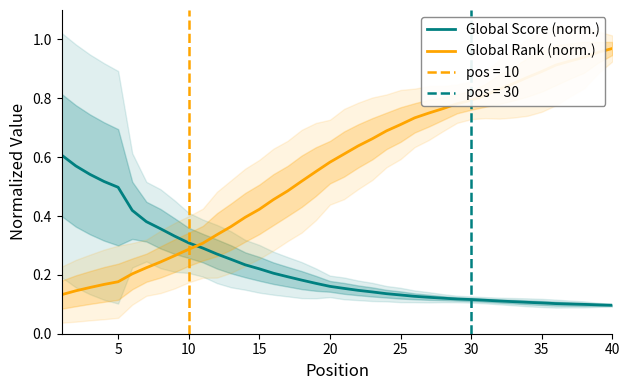

The Global Rank (norm.) series shows 0.9 at 35. True or false?

True